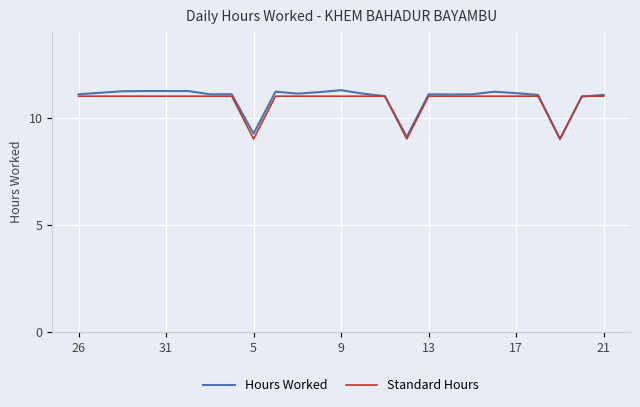

What is the minimum value for Standard Hours?

9.0